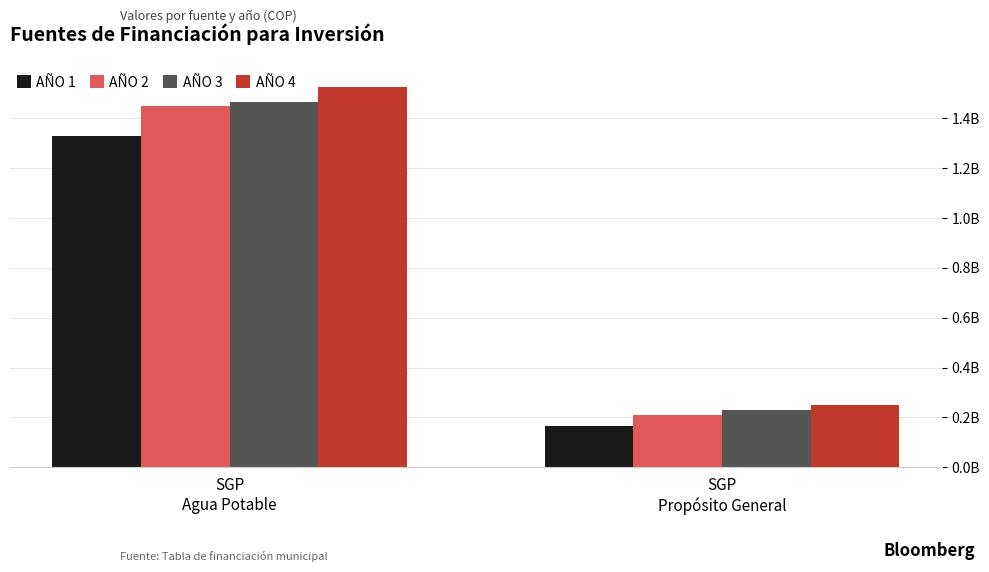

Does the chart contain stacked bars?

No